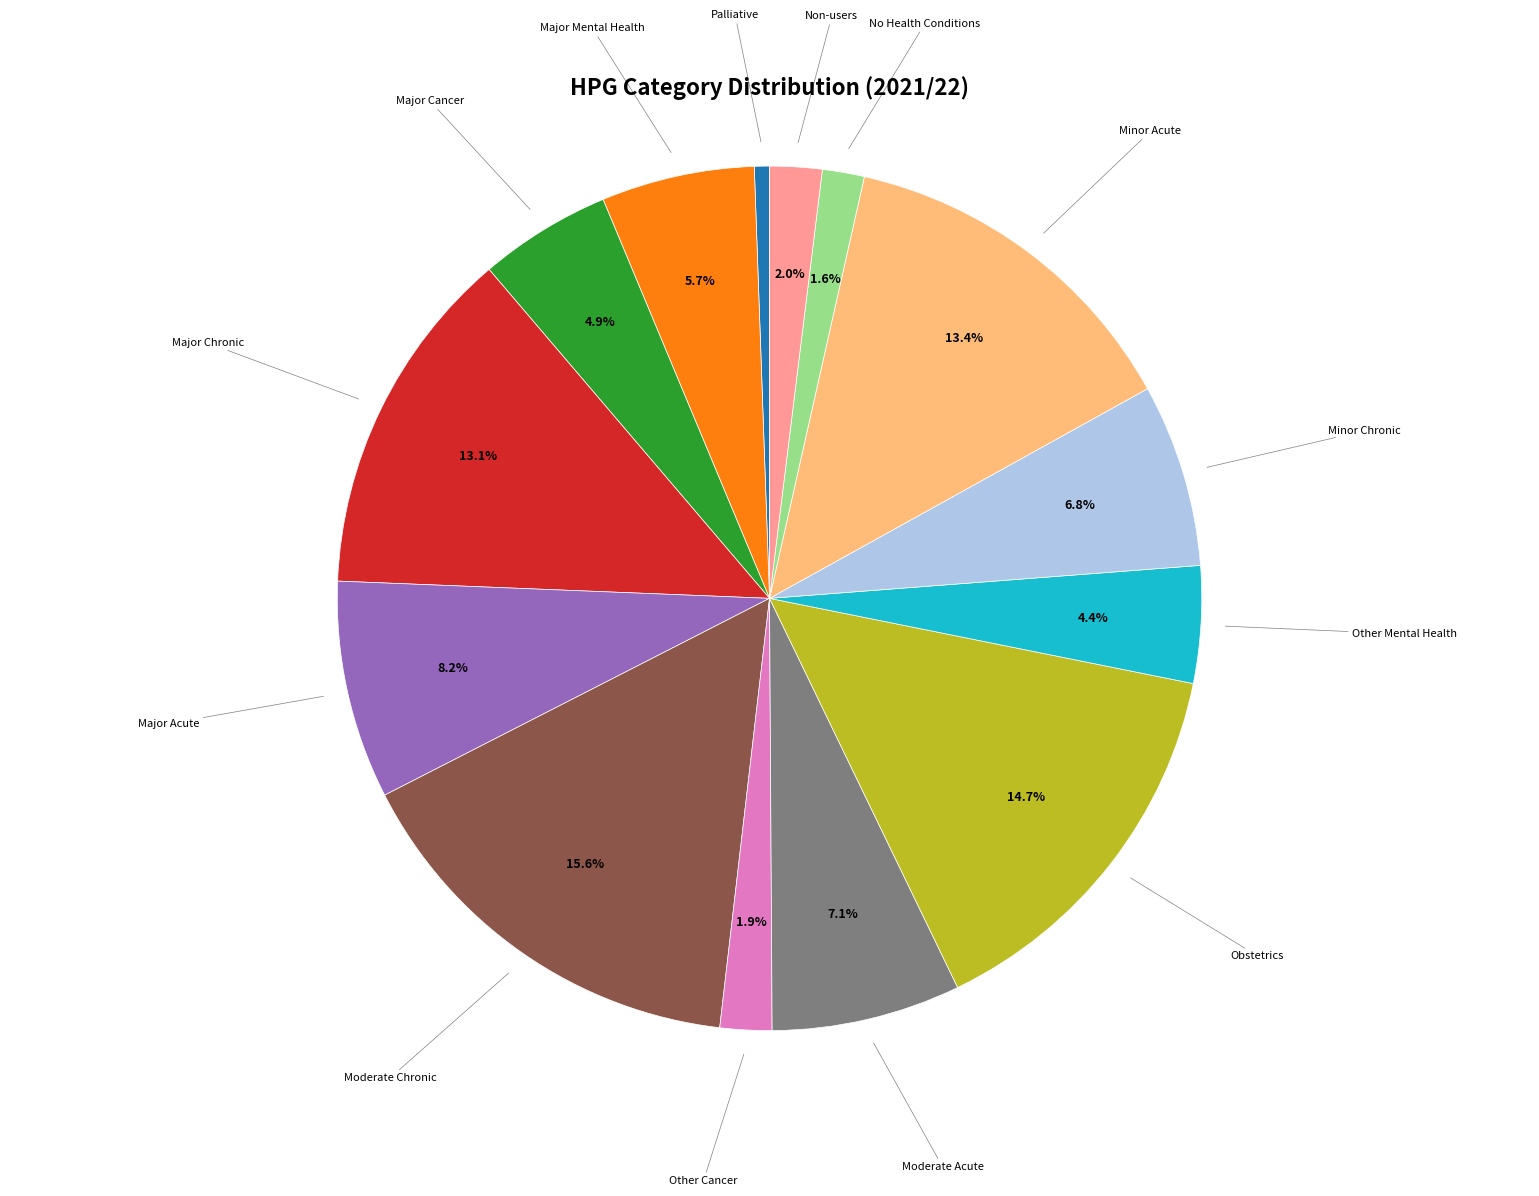

Is there a majority slice in this chart?

No